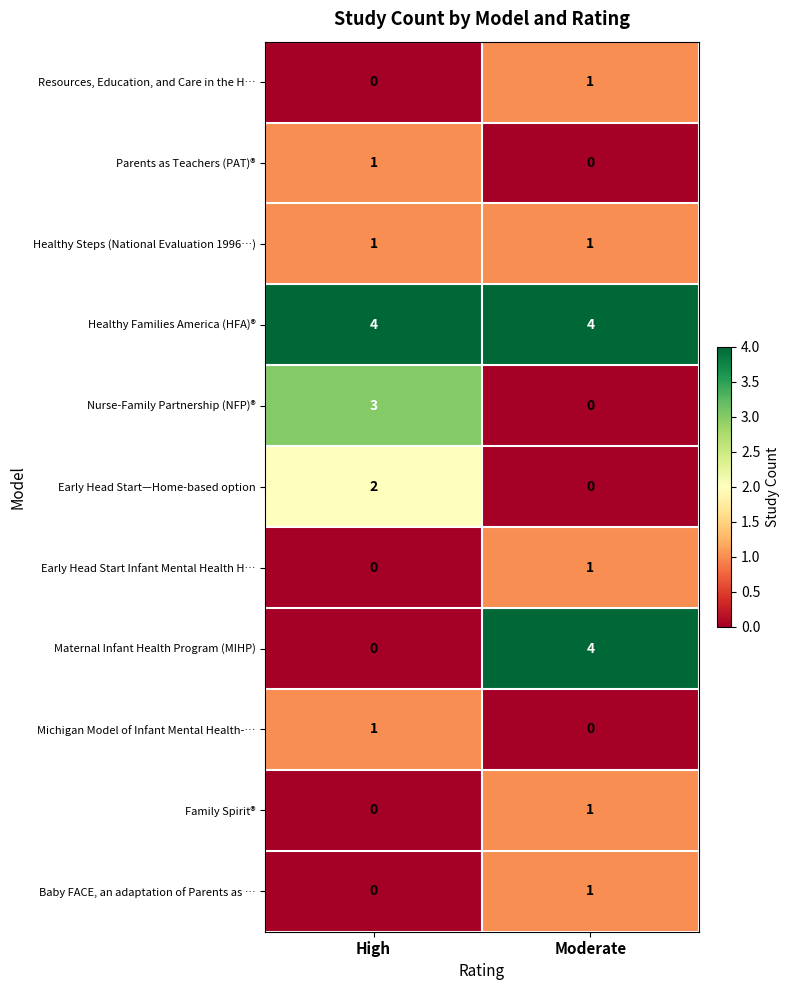

List the labels in order of Family Spirit® value, smallest first.

High, Moderate